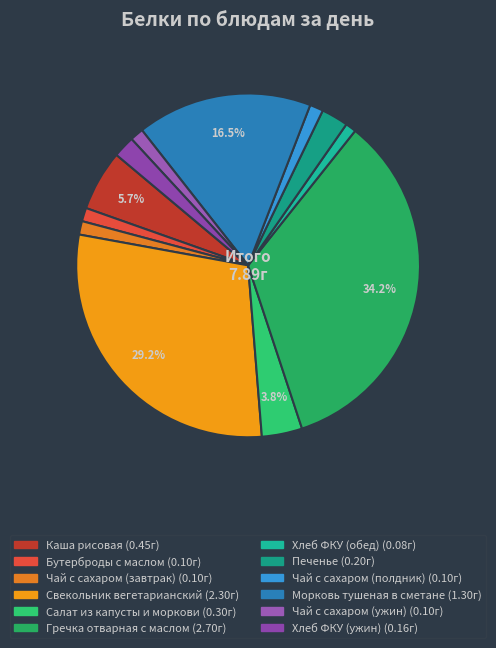

How many segments does this pie chart have?

12